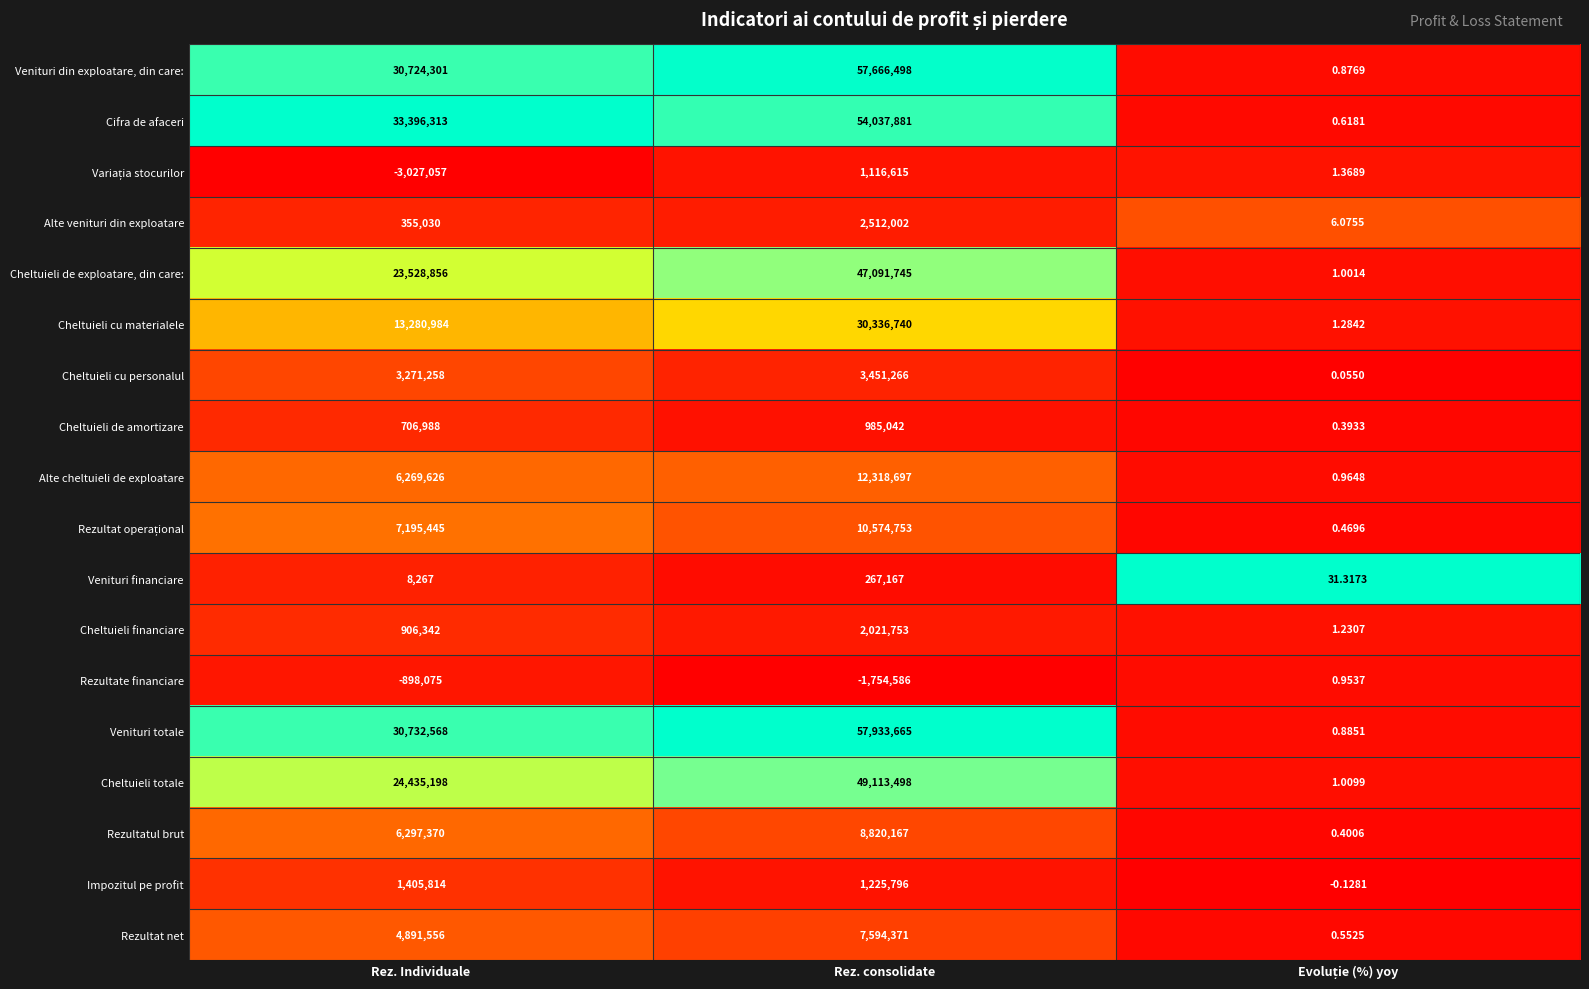

At which label is Impozitul pe profit closest to 702906?

Rez. consolidate